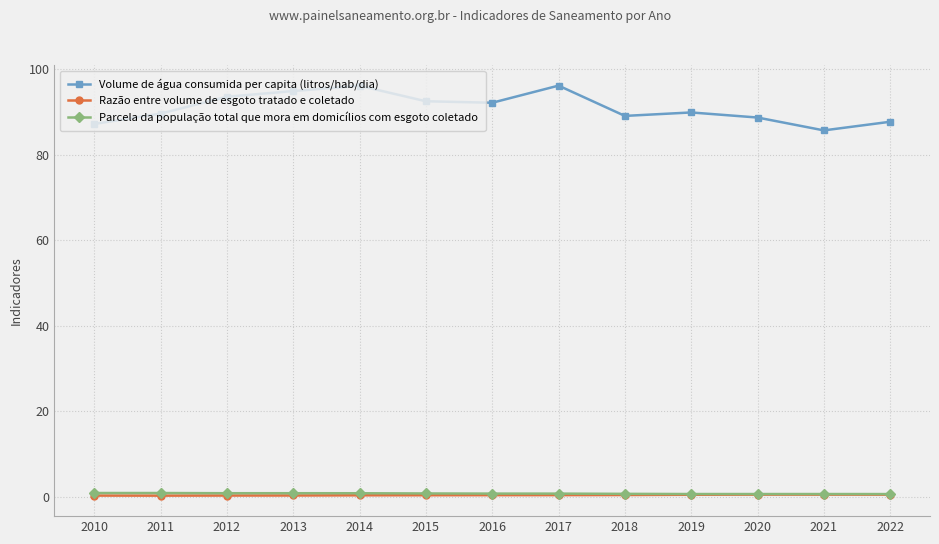

True or false: Volume de água consumida per capita (litros/hab/dia) has more than 1 interior local peaks.

True